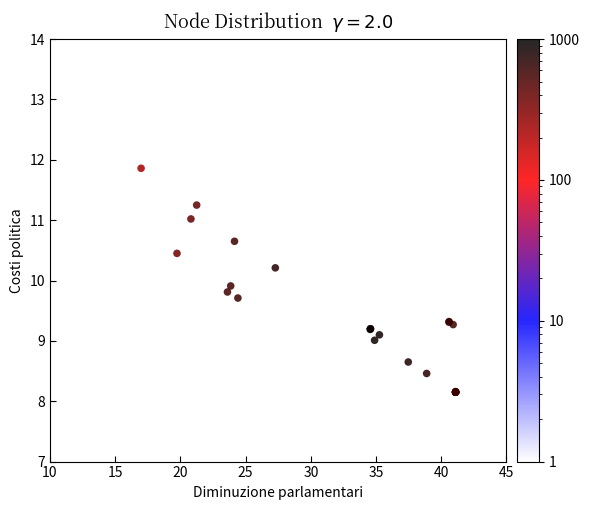

What Y value in the scatter plot is closest to 10?

9.9